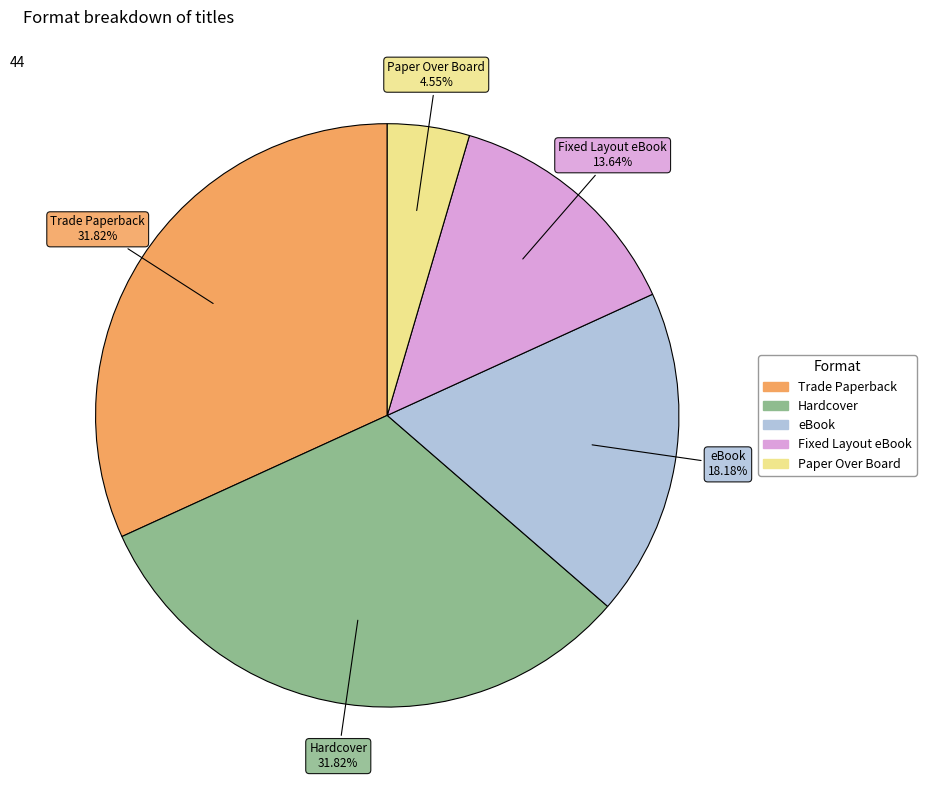

Is it true that Trade Paperback is 38% of the pie?

False